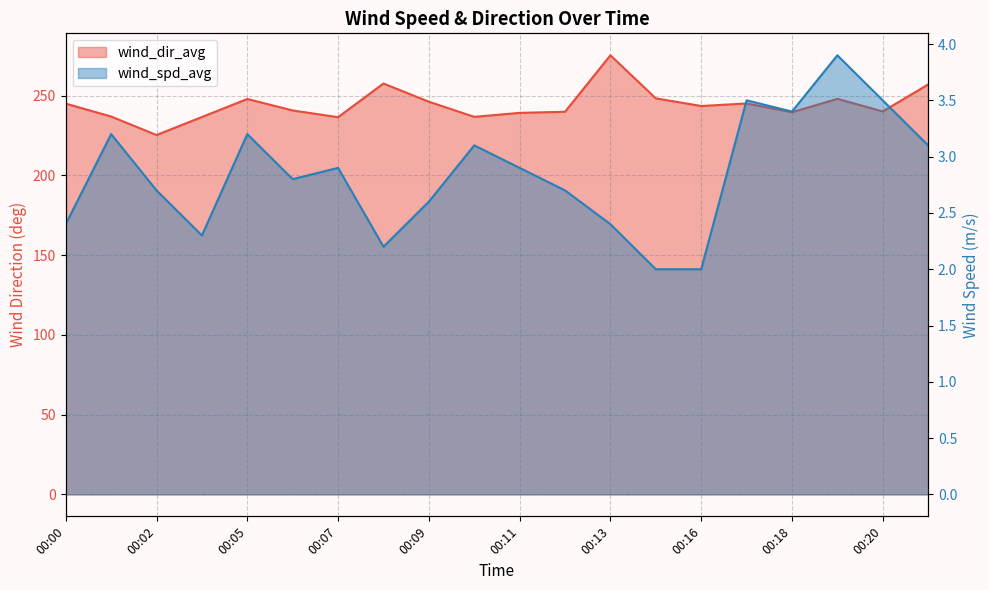

Reading left to right, list all the values displayed in this chart.

wind_dir_avg: 00:00=245.0	00:01=236.9	00:02=225.3	00:03=236.6	00:05=247.9	00:06=240.7	00:07=236.5	00:08=257.6	00:09=246.2	00:10=236.7	00:11=239.2	00:12=239.9	00:13=275.3	00:15=248.3	00:16=243.5	00:17=245.1	00:18=239.6	00:19=248.0	00:20=240.1	00:21=257.0
wind_spd_avg: 00:00=2.4	00:01=3.2	00:02=2.7	00:03=2.3	00:05=3.2	00:06=2.8	00:07=2.9	00:08=2.2	00:09=2.6	00:10=3.1	00:11=2.9	00:12=2.7	00:13=2.4	00:15=2.0	00:16=2.0	00:17=3.5	00:18=3.4	00:19=3.9	00:20=3.5	00:21=3.1